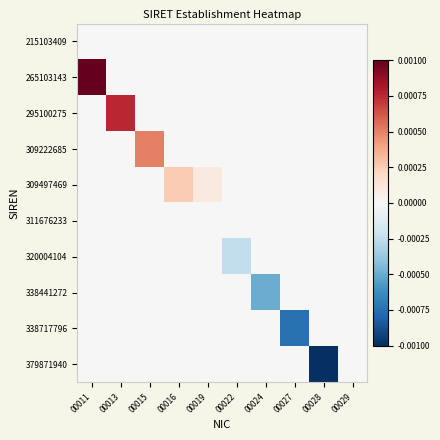

Reading left to right, transcribe all the data shown in this chart.

215103409: 00011=0.0	00013=0.0	00015=0.0	00016=0.0	00019=0.0	00022=0.0	00024=0.0	00027=0.0	00028=0.0	00029=0.0
265103143: 00011=0.0	00013=0.0	00015=0.0	00016=0.0	00019=0.0	00022=0.0	00024=0.0	00027=0.0	00028=0.0	00029=0.0
295100275: 00011=0.0	00013=0.0	00015=0.0	00016=0.0	00019=0.0	00022=0.0	00024=0.0	00027=0.0	00028=0.0	00029=0.0
309222685: 00011=0.0	00013=0.0	00015=0.0	00016=0.0	00019=0.0	00022=0.0	00024=0.0	00027=0.0	00028=0.0	00029=0.0
309497469: 00011=0.0	00013=0.0	00015=0.0	00016=0.0	00019=0.0	00022=0.0	00024=0.0	00027=0.0	00028=0.0	00029=0.0
311676233: 00011=0.0	00013=0.0	00015=0.0	00016=0.0	00019=0.0	00022=0.0	00024=0.0	00027=0.0	00028=0.0	00029=0.0
320004104: 00011=0.0	00013=0.0	00015=0.0	00016=0.0	00019=0.0	00022=-0.0	00024=0.0	00027=0.0	00028=0.0	00029=0.0
338441272: 00011=0.0	00013=0.0	00015=0.0	00016=0.0	00019=0.0	00022=0.0	00024=-0.0	00027=0.0	00028=0.0	00029=0.0
338717796: 00011=0.0	00013=0.0	00015=0.0	00016=0.0	00019=0.0	00022=0.0	00024=0.0	00027=-0.0	00028=0.0	00029=0.0
379871940: 00011=0.0	00013=0.0	00015=0.0	00016=0.0	00019=0.0	00022=0.0	00024=0.0	00027=0.0	00028=-0.0	00029=0.0